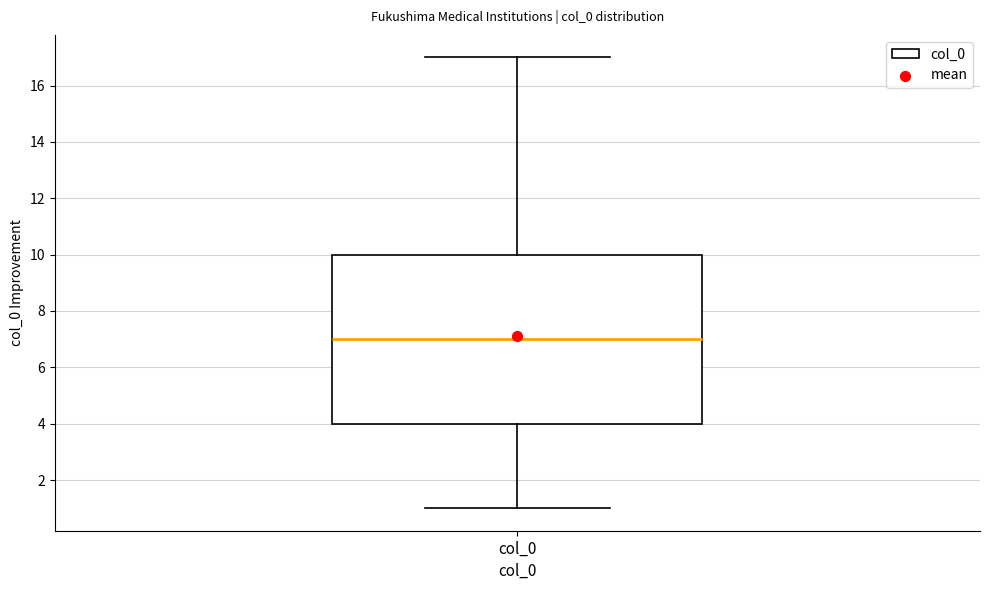

Read this box plot against the y-axis: the position of the median line, the range covered by the box, and the ends of both whiskers. The values are not printed on the chart, so give them approximately, as read against the axis.

median 7, box 4 to 10, whiskers 1 to 17